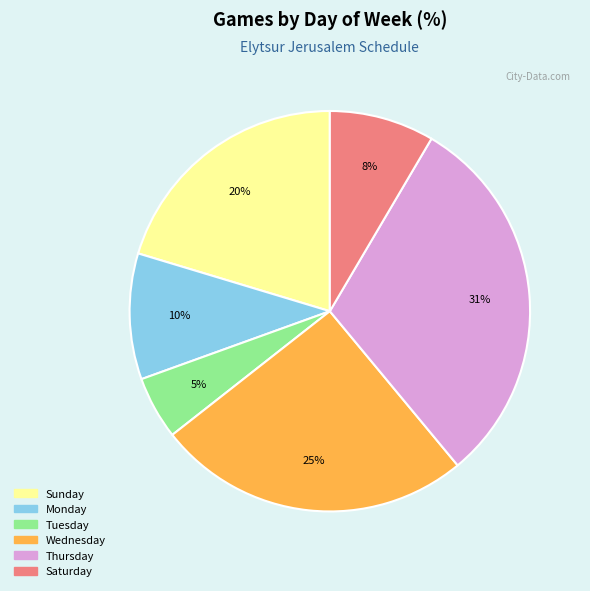

To the nearest percent, what is the average slice percentage?

17%